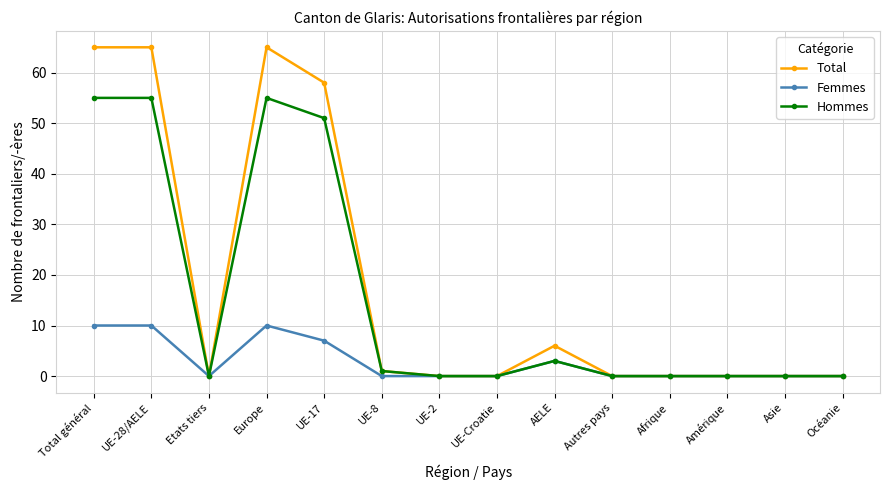

The value of Total at Afrique is -37. True or false?

False